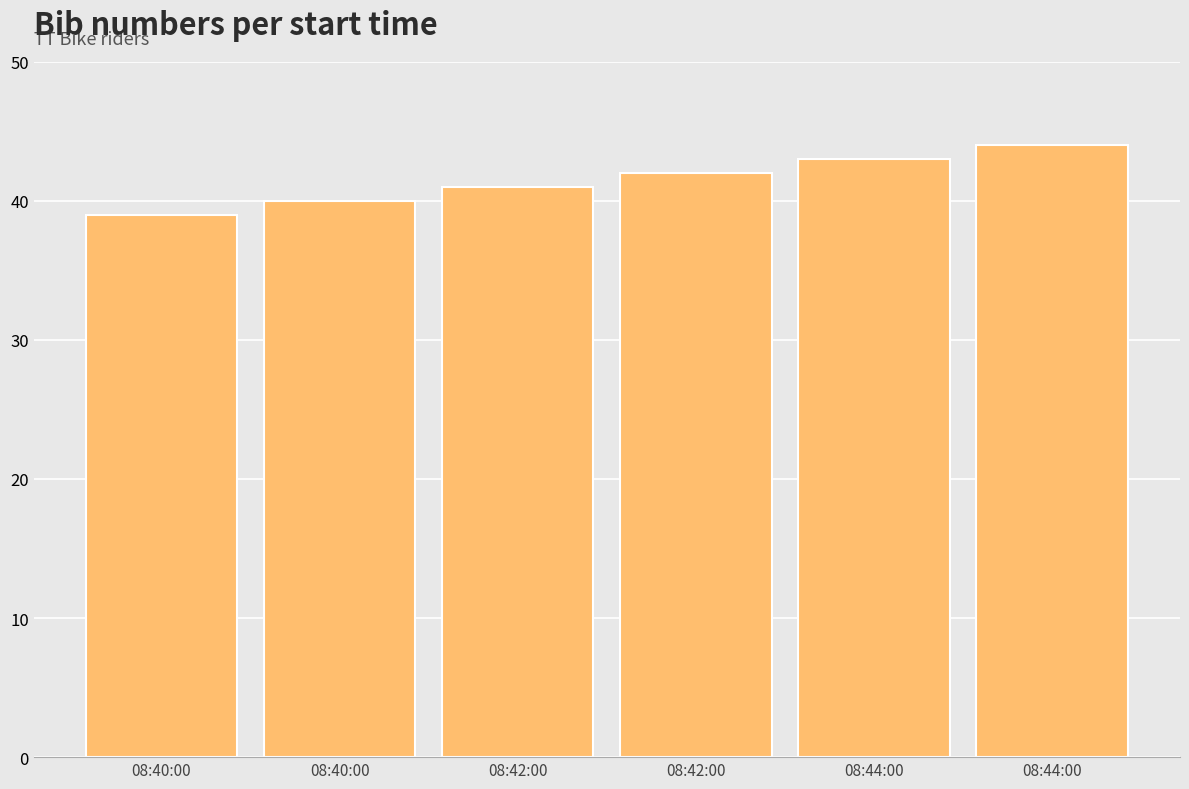

What is the difference between the maximum and minimum values?

5